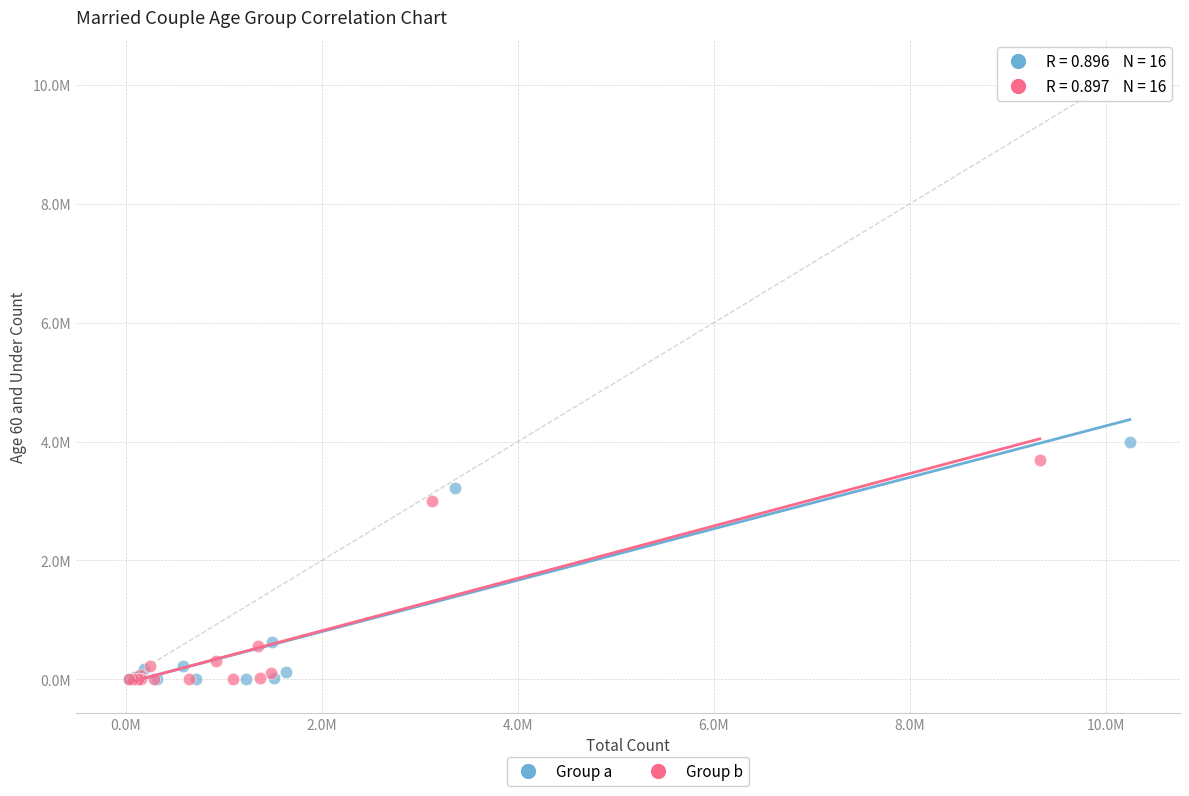

Which series reaches the maximum Y coordinate?

Group a